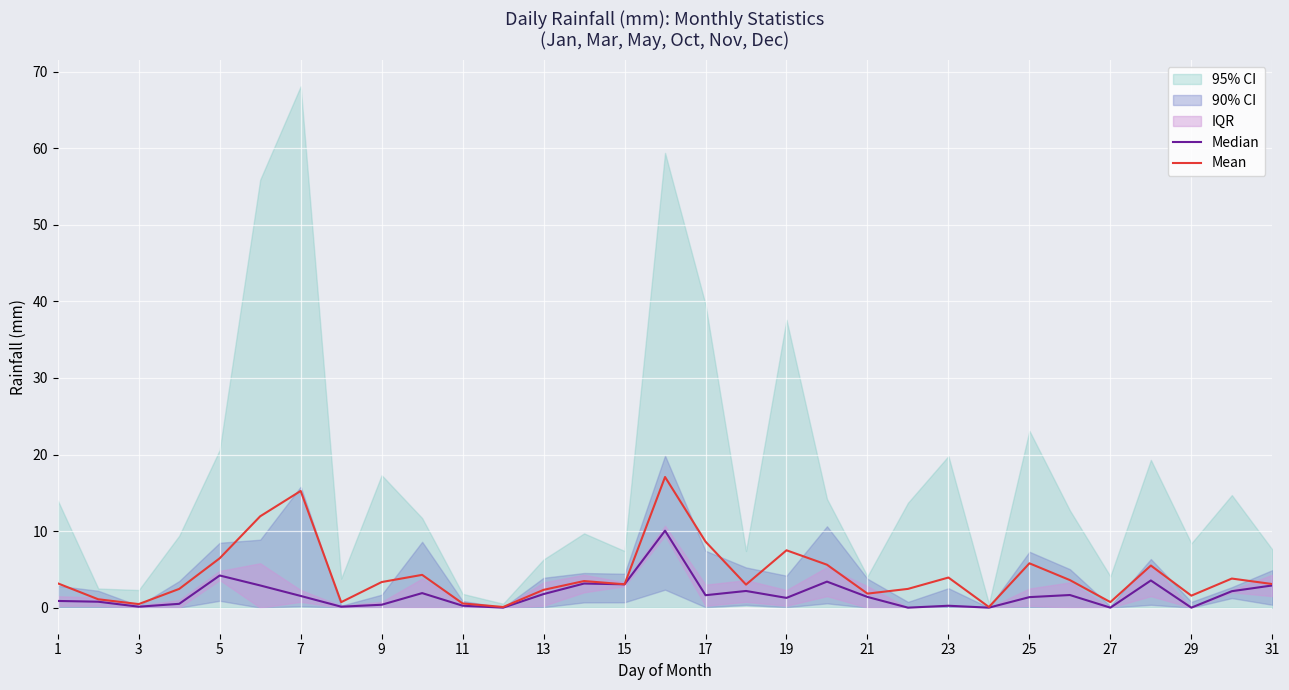

Is it true that Median equals 1.6 at 17?

True